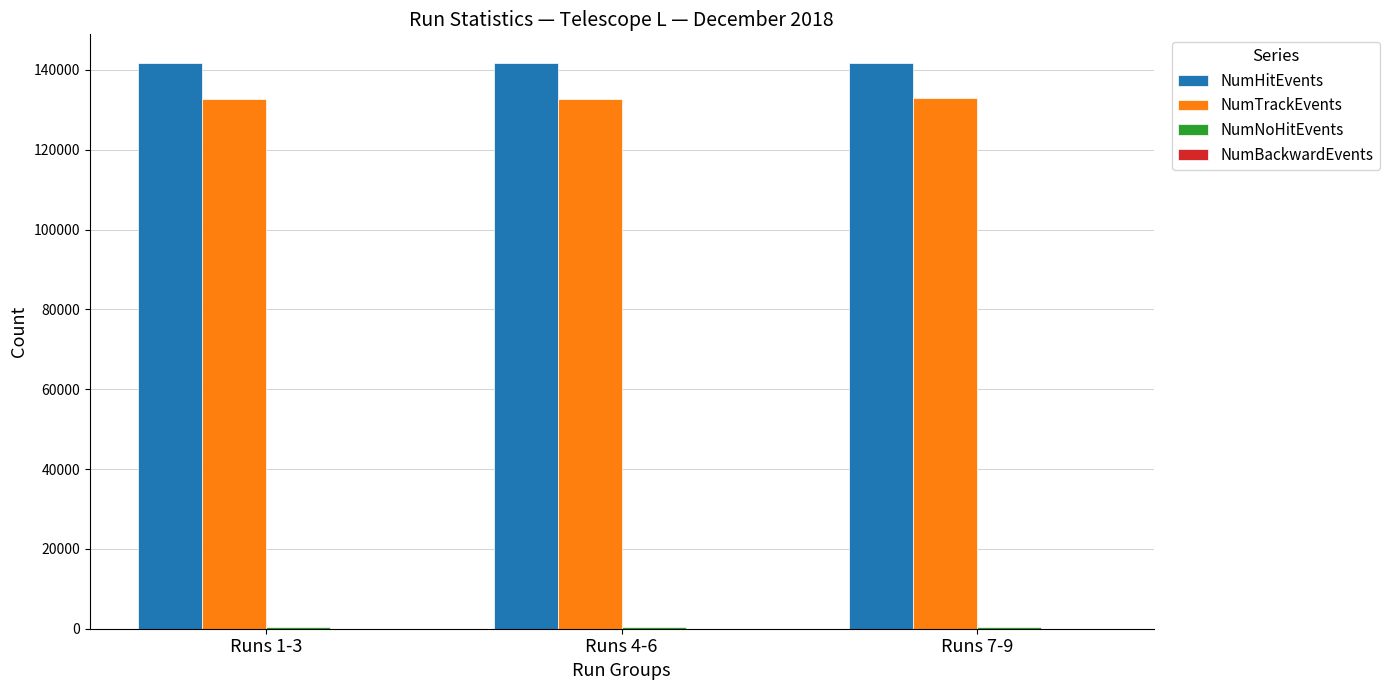

What is the greatest value displayed?

141839